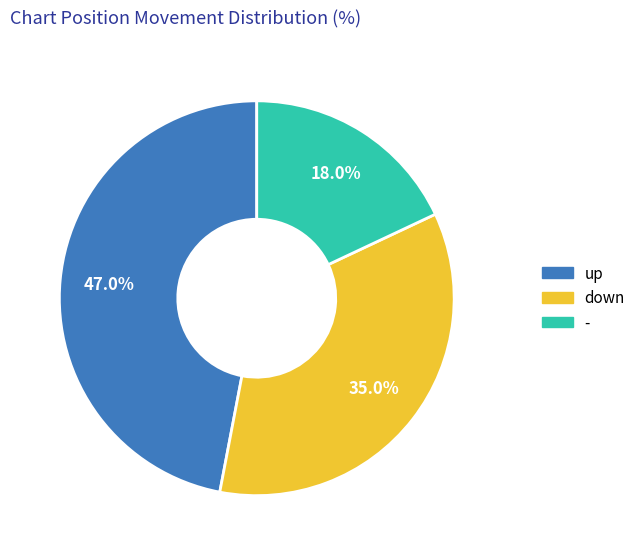

How many segments does this pie chart have?

3